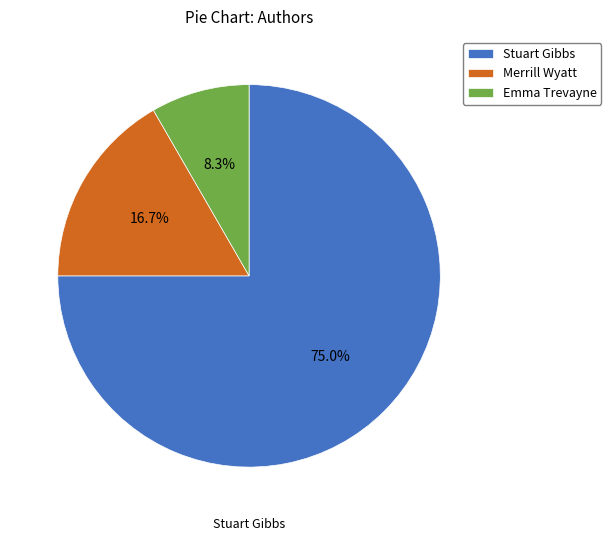

Does any single category account for the majority?

Yes